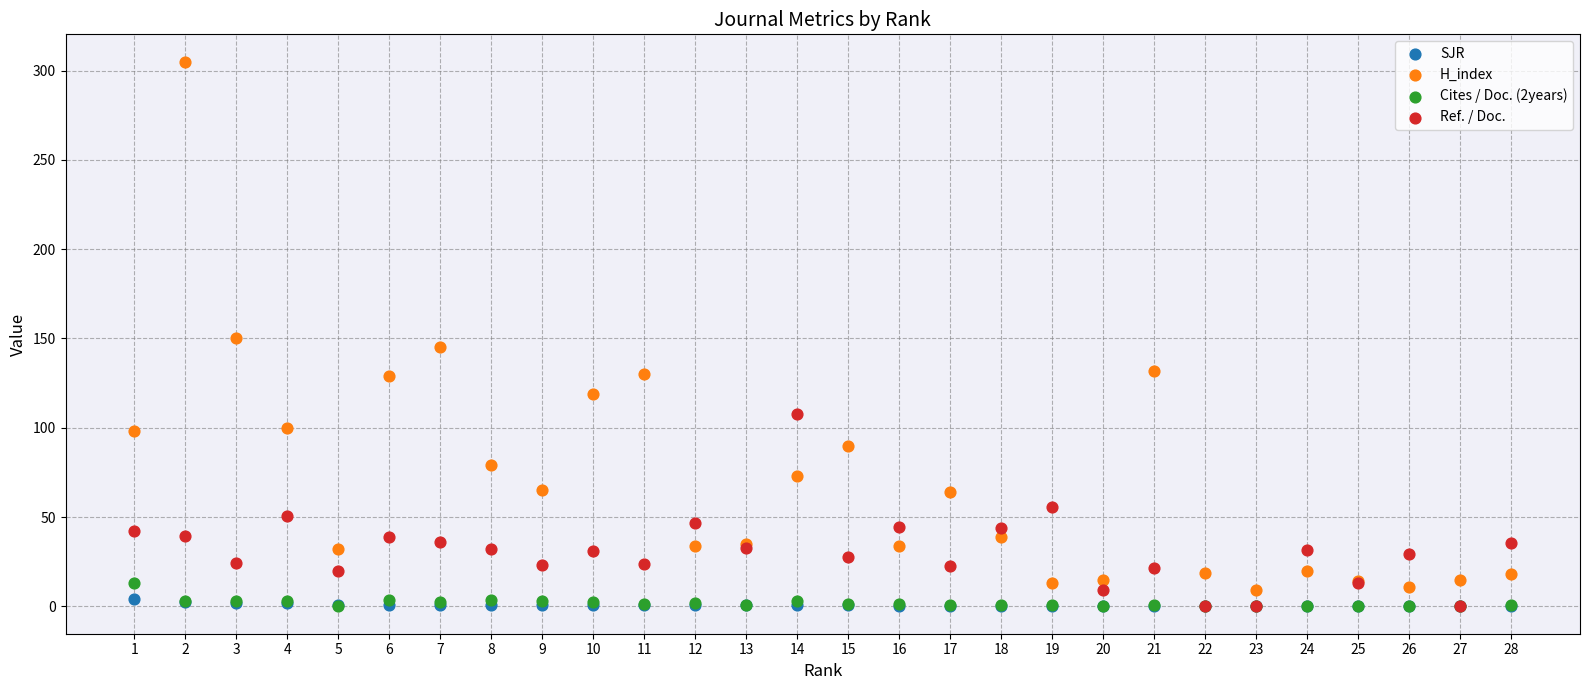

Which series has the widest spread of Y values?

H_index